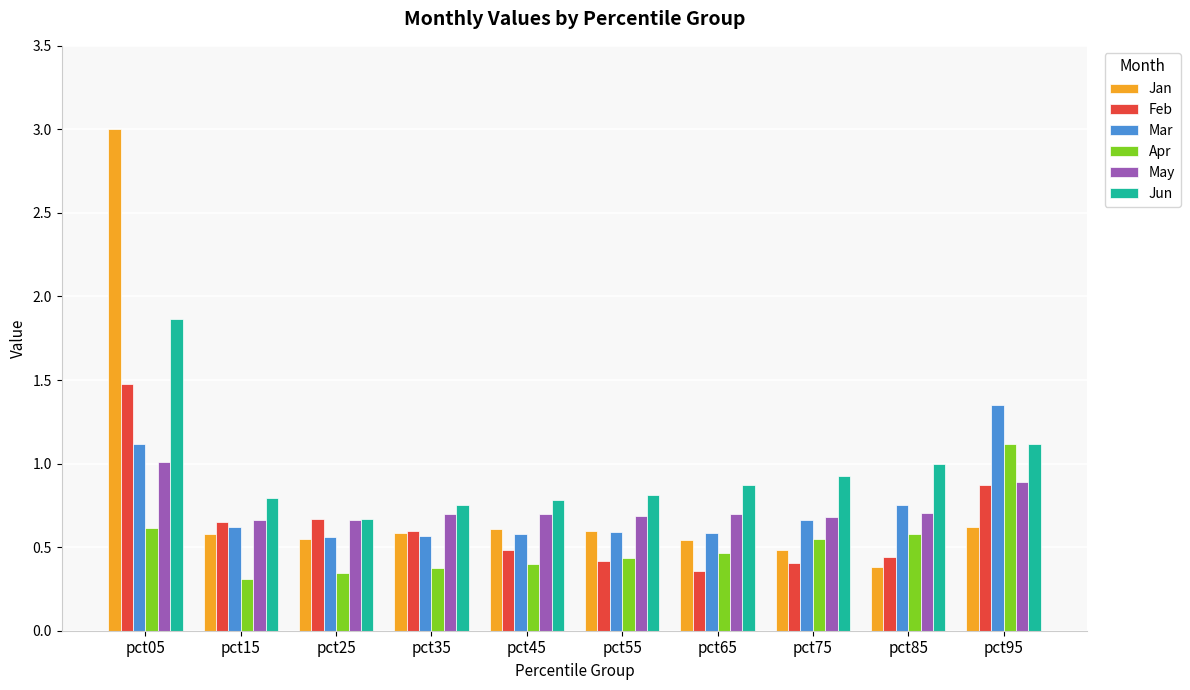

The Apr series shows 0.8 at pct65. True or false?

False